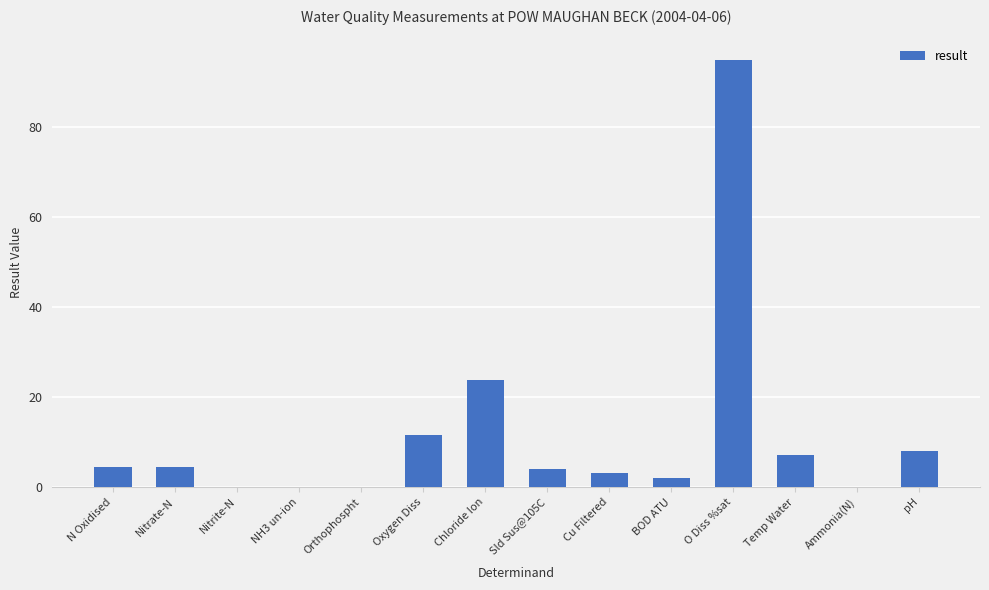

Where does the data first go above 4?

N Oxidised